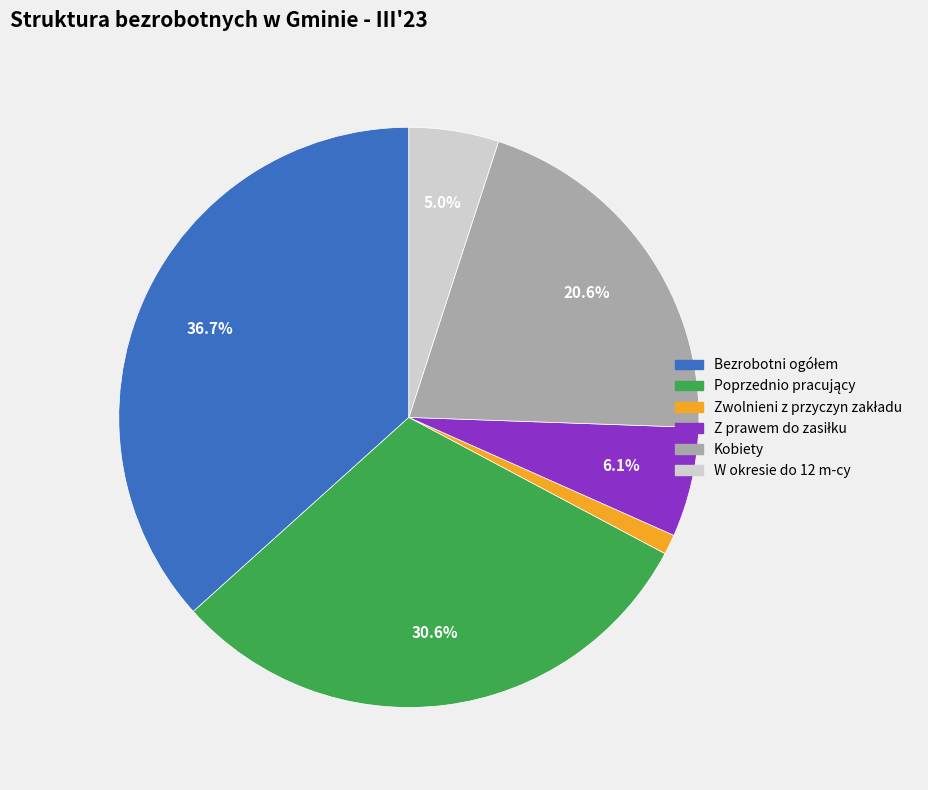

Is there a majority slice in this chart?

No